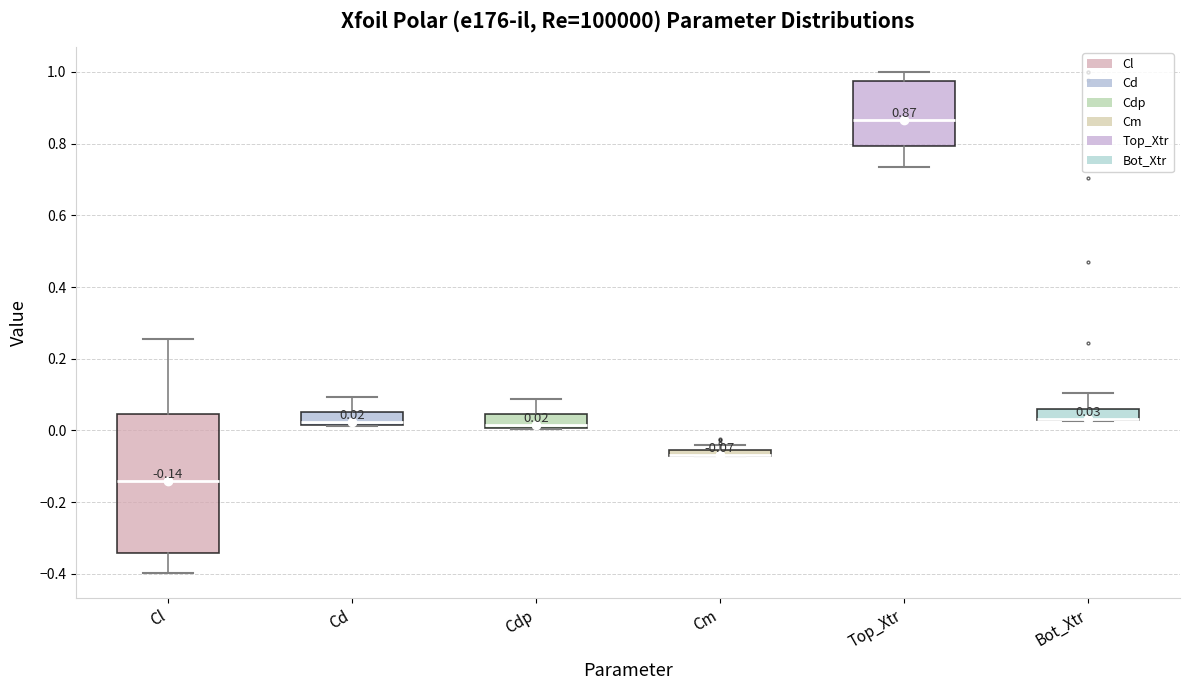

Which box is the tallest, from its lower edge to its upper edge?

Cl